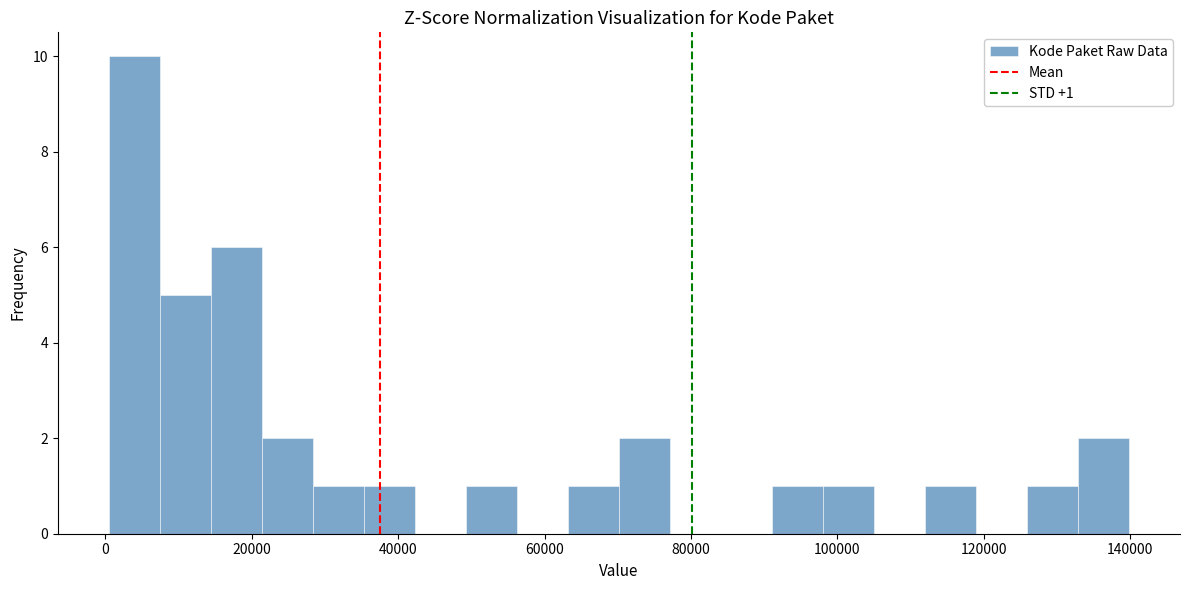

Around what value on the x-axis is the tallest bar? Give the approximate position of its centre, as read against the axis.

4000